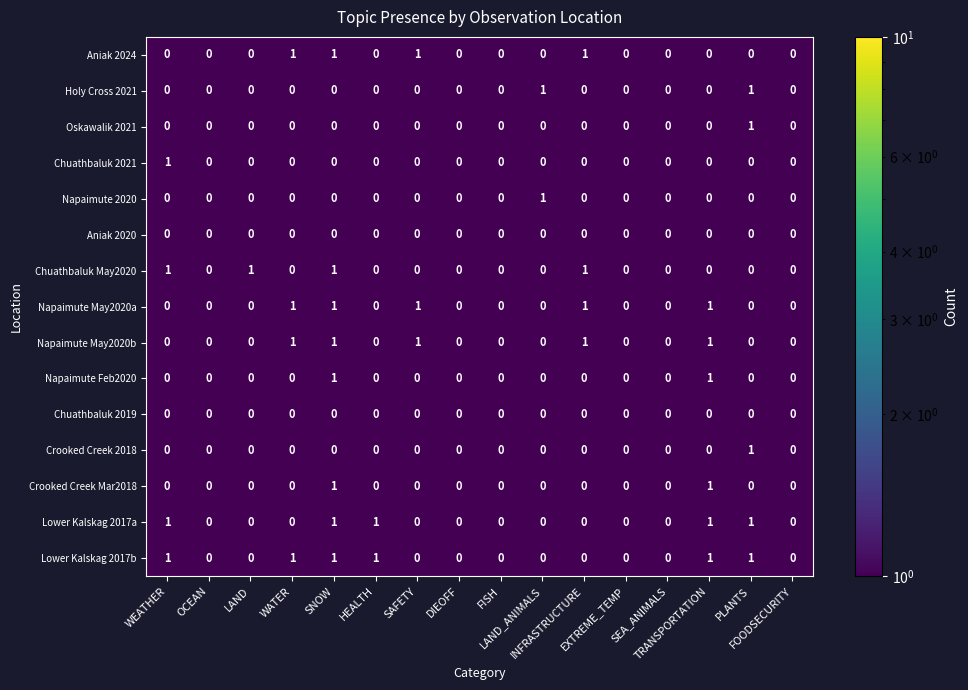

What is the total value across all series at FOODSECURITY?

0